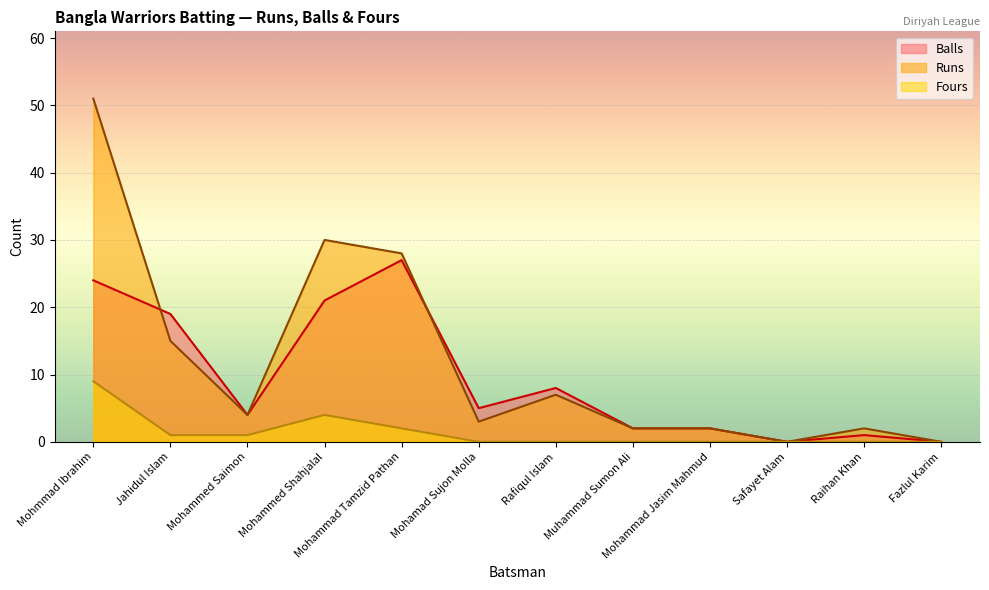

At which label is Balls closest to 13?

Rafiqul Islam